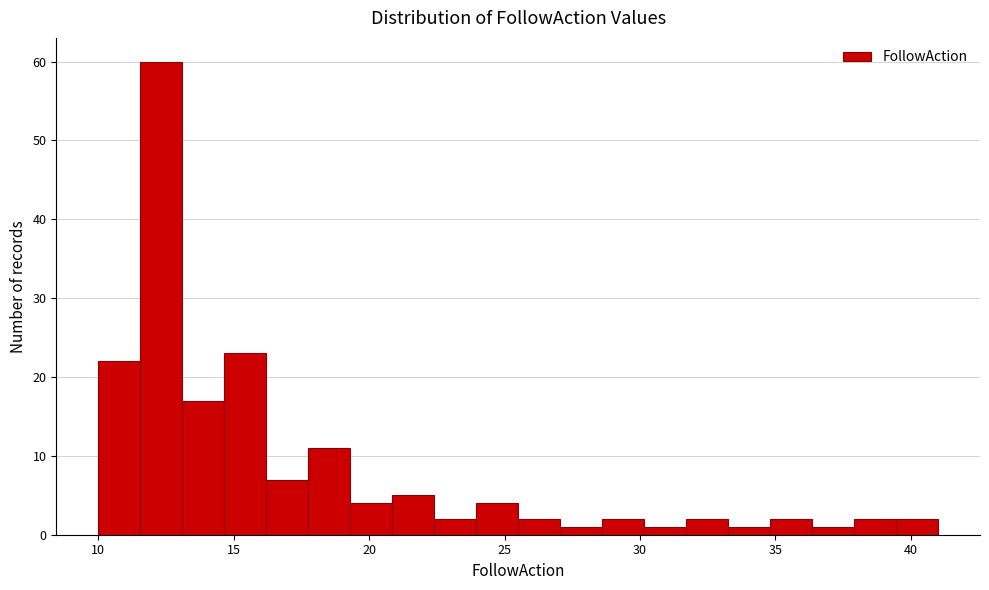

Around what value on the x-axis is the tallest bar? Give the approximate position of its centre, as read against the axis.

12.5